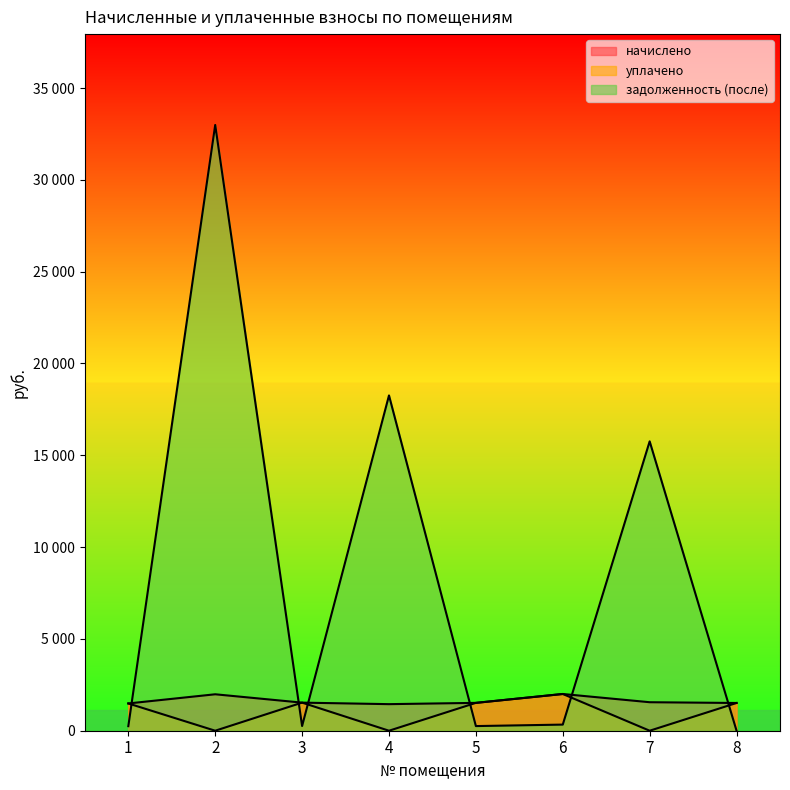

Reading left to right, what are all the values shown in this chart?

начислено: 1=1485.1	2=1984.3	3=1529.6	4=1446.9	5=1516.9	6=2000.2	7=1551.8	8=1510.5
уплачено: 1=1484.6	2=0.0	3=1529.5	4=0.0	5=1516.7	6=2000.2	7=0.0	8=1510.5
задолженность (после): 1=247.5	2=32986.7	3=254.9	4=18258.6	5=252.8	6=333.4	7=15757.4	8=0.0